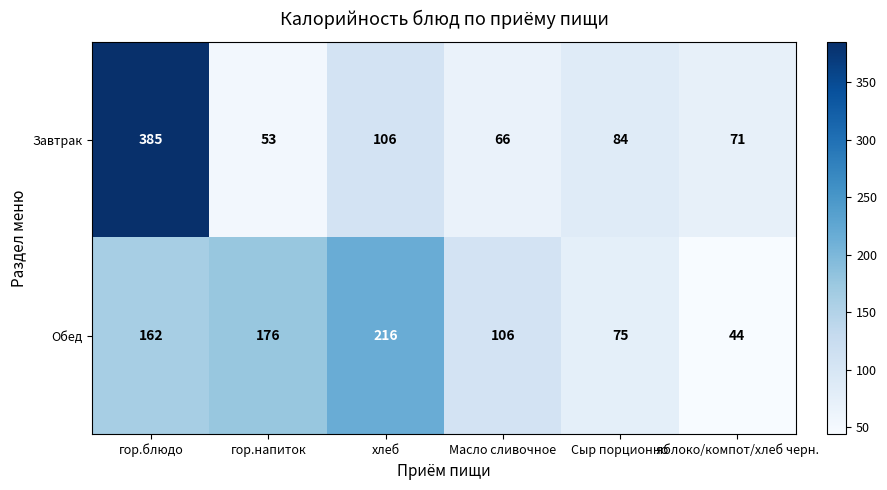

Rank the series by their maximum value, from lowest to highest.

Обед, Завтрак